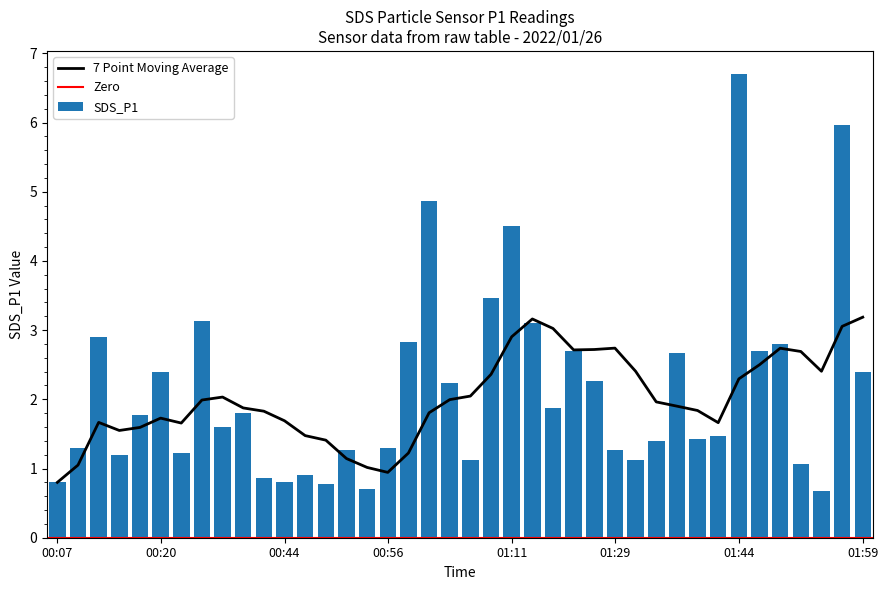

At which category does the chart reach its minimum across all series?

2022/01/26 01:54